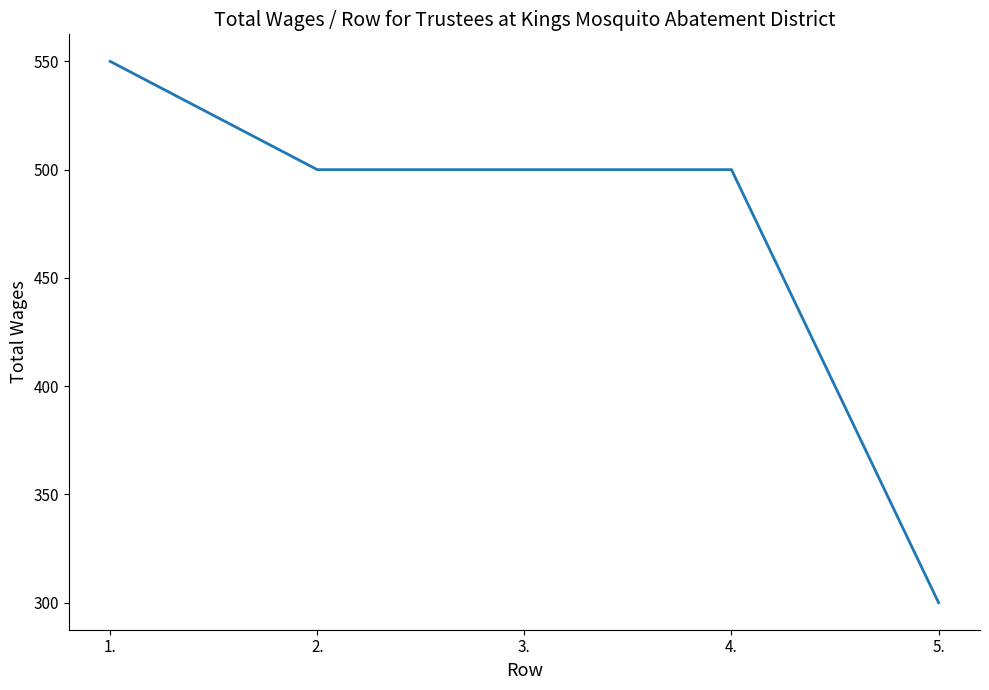

What is the greatest value displayed?

550